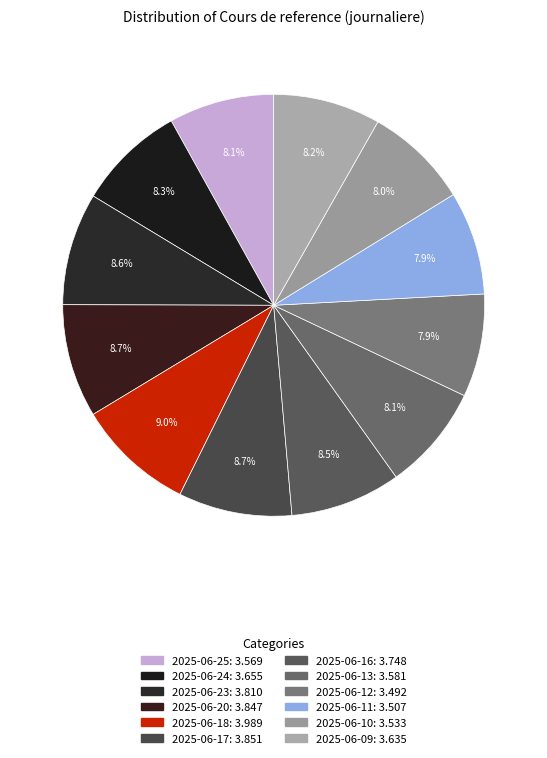

True or false: 2025-06-12 accounts for 1% of the total.

False